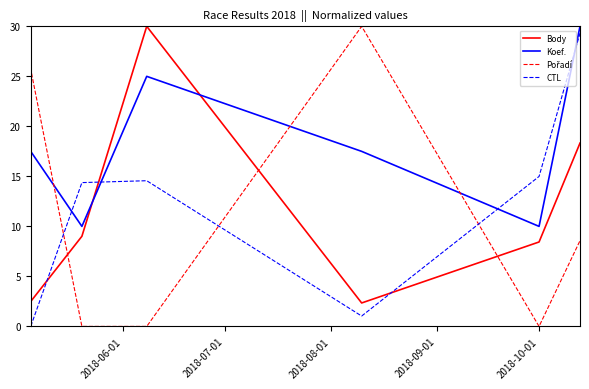

In Koef., how many points are higher than both neighbors (excluding endpoints)?

2